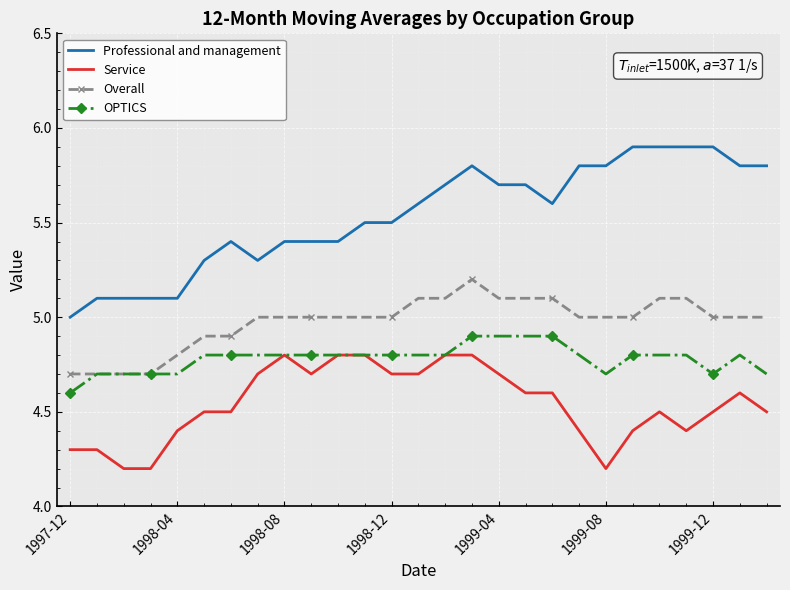

True or false: Professional and management and Service cross at least once.

False